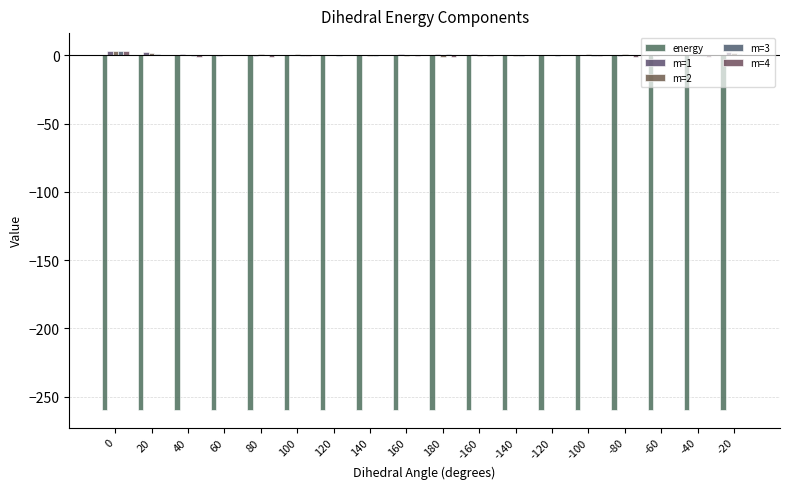

How many series are shown in this chart?

5